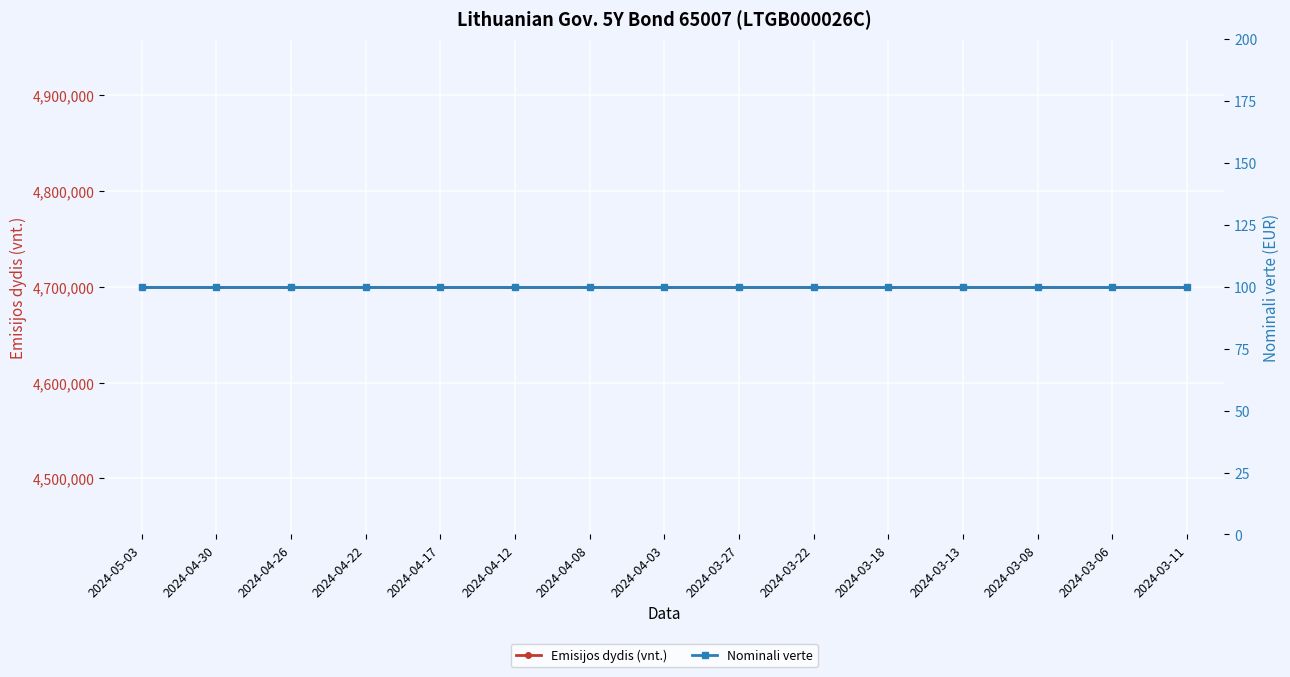

Count the number of categories in the chart.

15